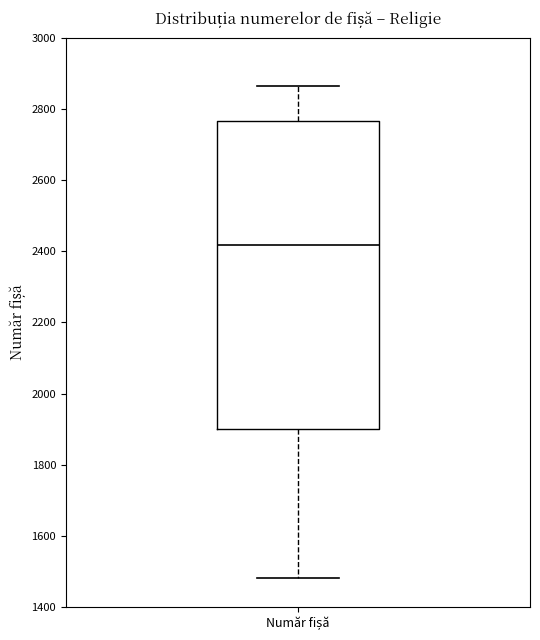

Where is the upper edge of the box for Număr fișă on the y-axis? The values are not printed on the chart, so give them approximately, as read against the axis.

2760